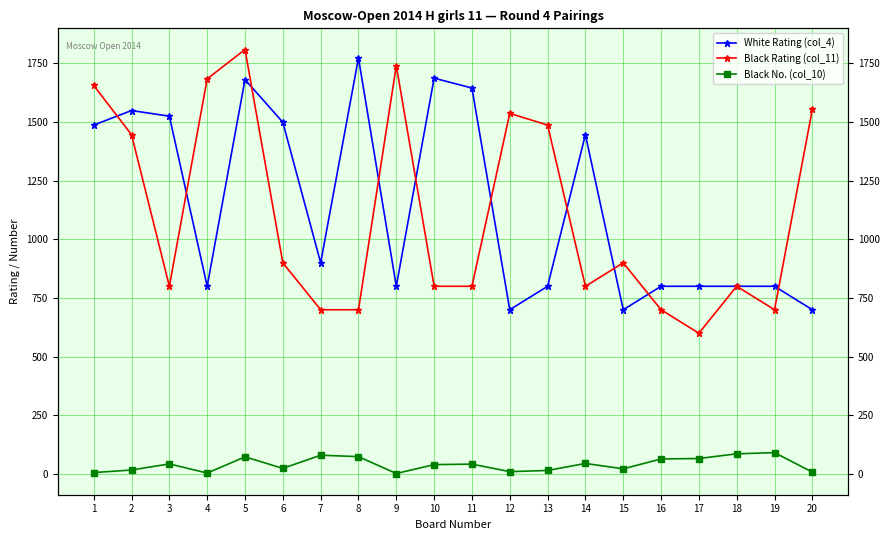

Reading left to right, what are all the values shown in this chart?

White Rating (col_4): 1487	1549	1525	800	1681	1499	900	1773	800	1687	1645	700	800	1446	700	800	800	800	800	700
Black Rating (col_11): 1656	1446	800	1684	1809	900	700	700	1740	800	800	1537	1487	800	900	700	600	800	700	1554
Black No. (col_10): 6	17	43	4	73	24	80	74	2	40	42	10	15	45	22	64	66	86	91	8